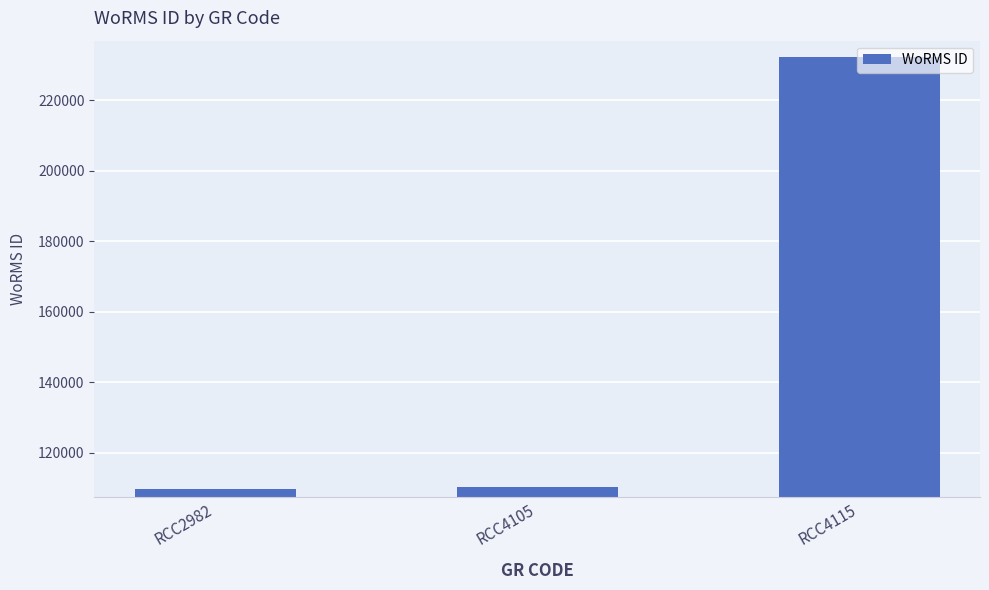

Where is the data nearest to the value 170935?

RCC4105